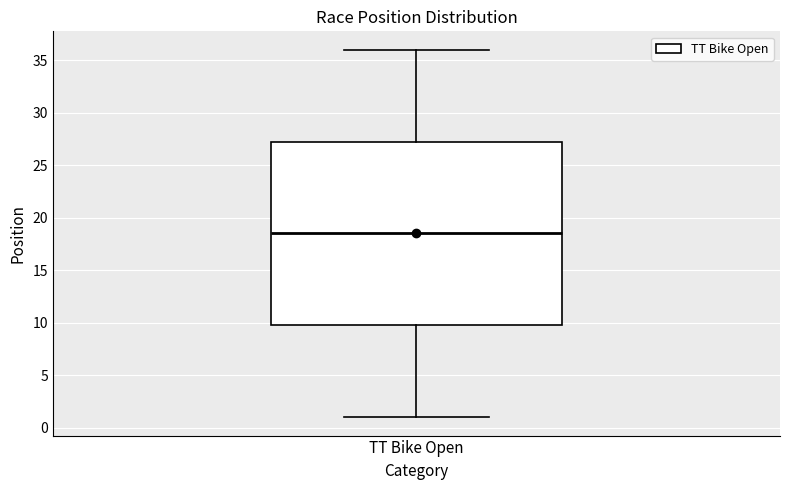

Transcribe this box plot: give where the median line is, the range the box spans, and where the two whiskers end, as read against the y-axis. The values are not printed on the chart, so give them approximately, as read against the axis.

median 18.5, box 10.0 to 27.5, whiskers 1.0 to 36.0